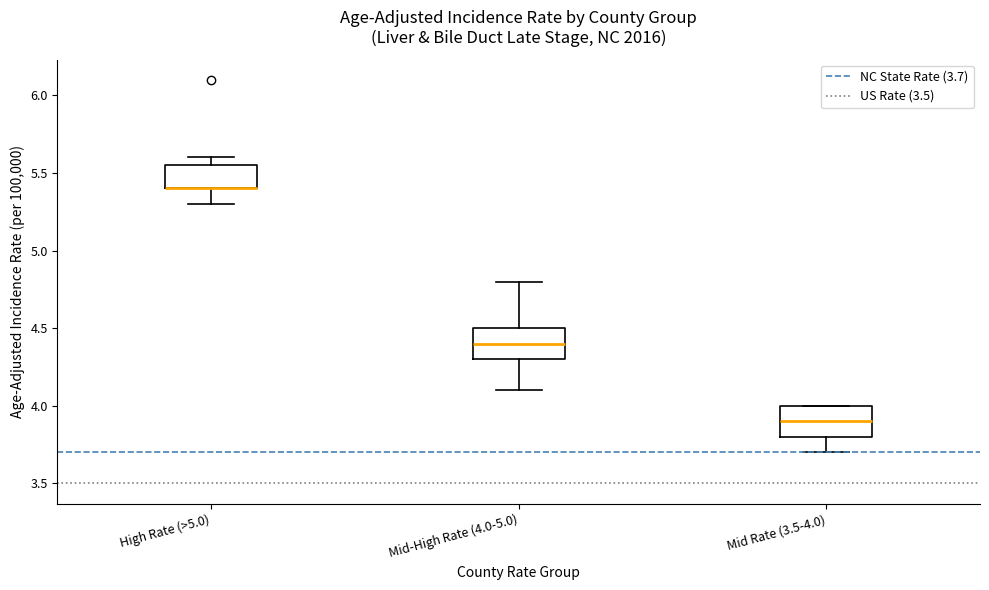

Where is the lower edge of the box for Mid Rate (3.5-4.0) on the y-axis? The values are not printed on the chart, so give them approximately, as read against the axis.

3.80